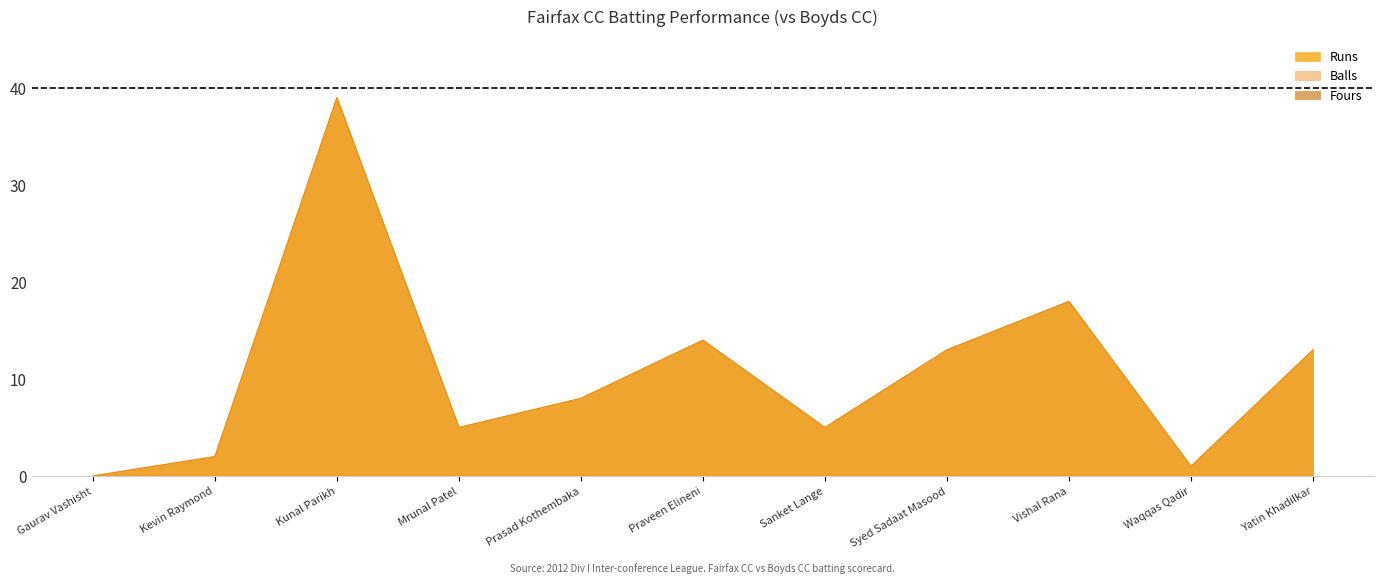

At how many categories does at least one series exceed 1?

9